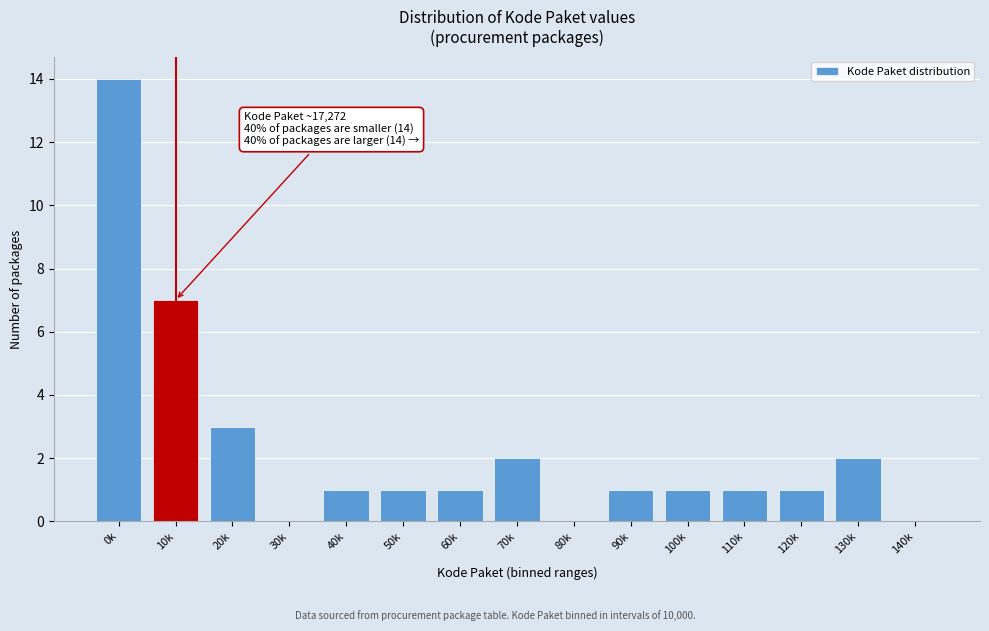

Reading left to right, transcribe all the data shown in this chart.

0k=14	10k=7	20k=3	30k=0	40k=1	50k=1	60k=1	70k=2	80k=0	90k=1	100k=1	110k=1	120k=1	130k=2	140k=0